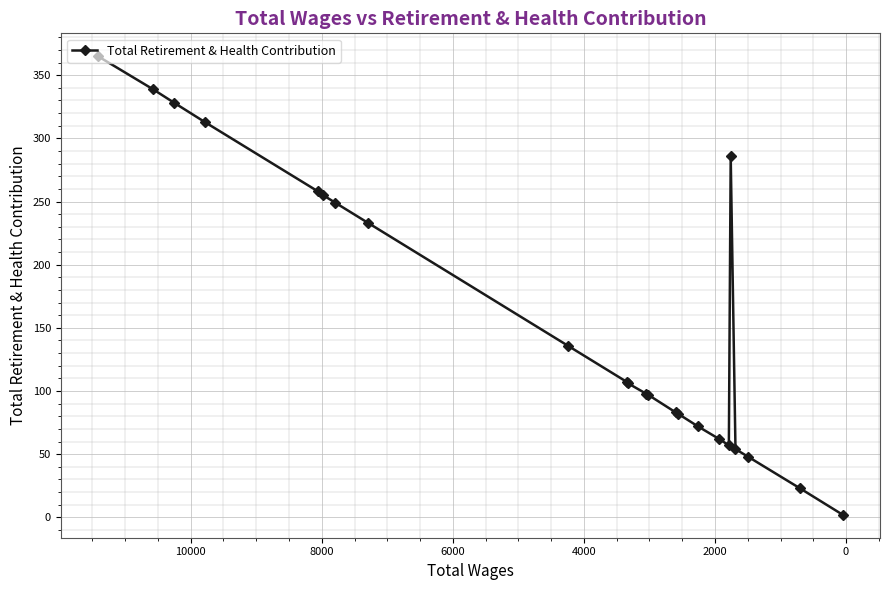

What is the sum of all values?

3653